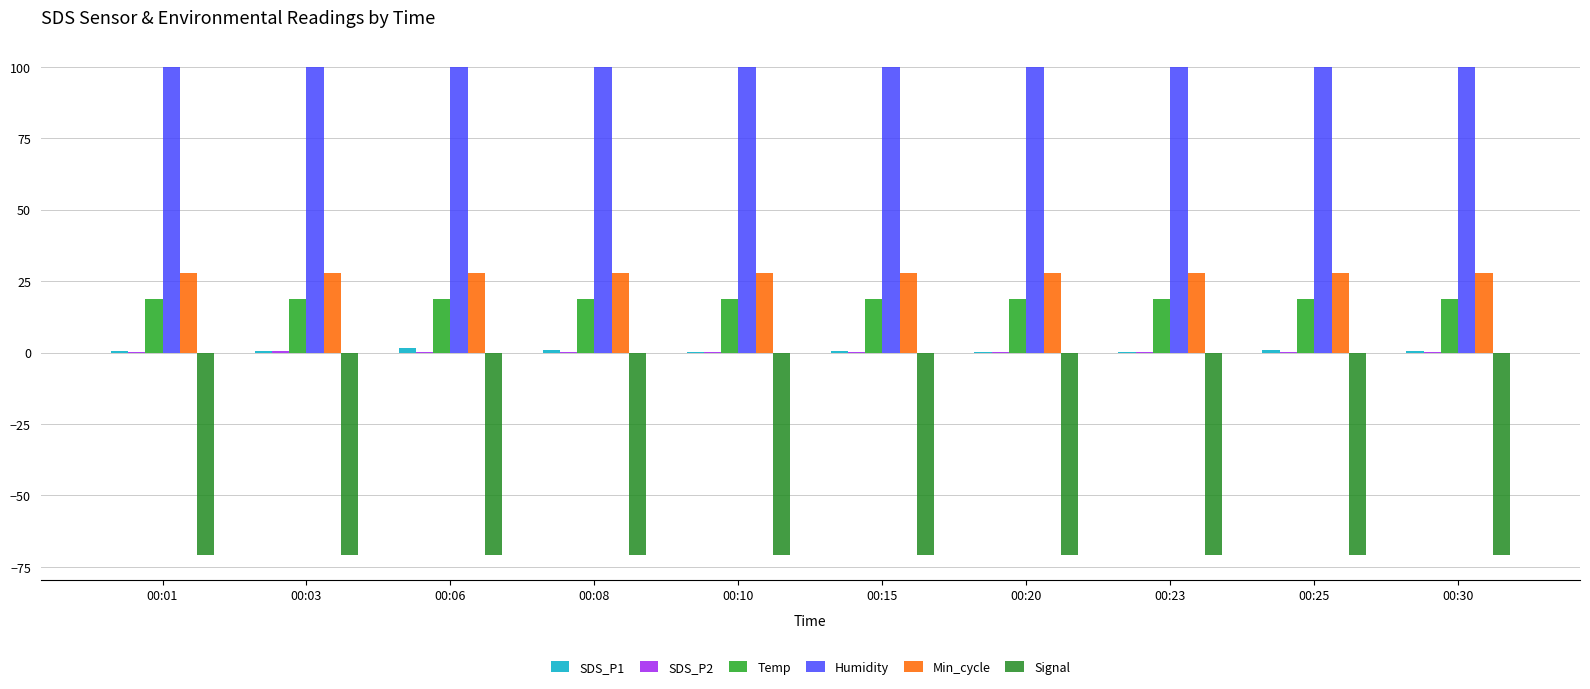

Reading right to left, list all the values displayed in this chart.

SDS_P1: 0.6	0.8	0.3	0.3	0.5	0.3	0.8	1.5	0.7	0.5
SDS_P2: 0.3	0.3	0.3	0.3	0.3	0.3	0.3	0.3	0.4	0.3
Temp: 18.6	18.6	18.7	18.7	18.6	18.7	18.7	18.7	18.7	18.7
Humidity: 99.9	99.9	99.9	99.9	99.9	99.9	99.9	99.9	99.9	99.9
Min_cycle: 28.0	28.0	28.0	28.0	28.0	28.0	28.0	28.0	28.0	28.0
Signal: -71.0	-71.0	-71.0	-71.0	-71.0	-71.0	-71.0	-71.0	-71.0	-71.0